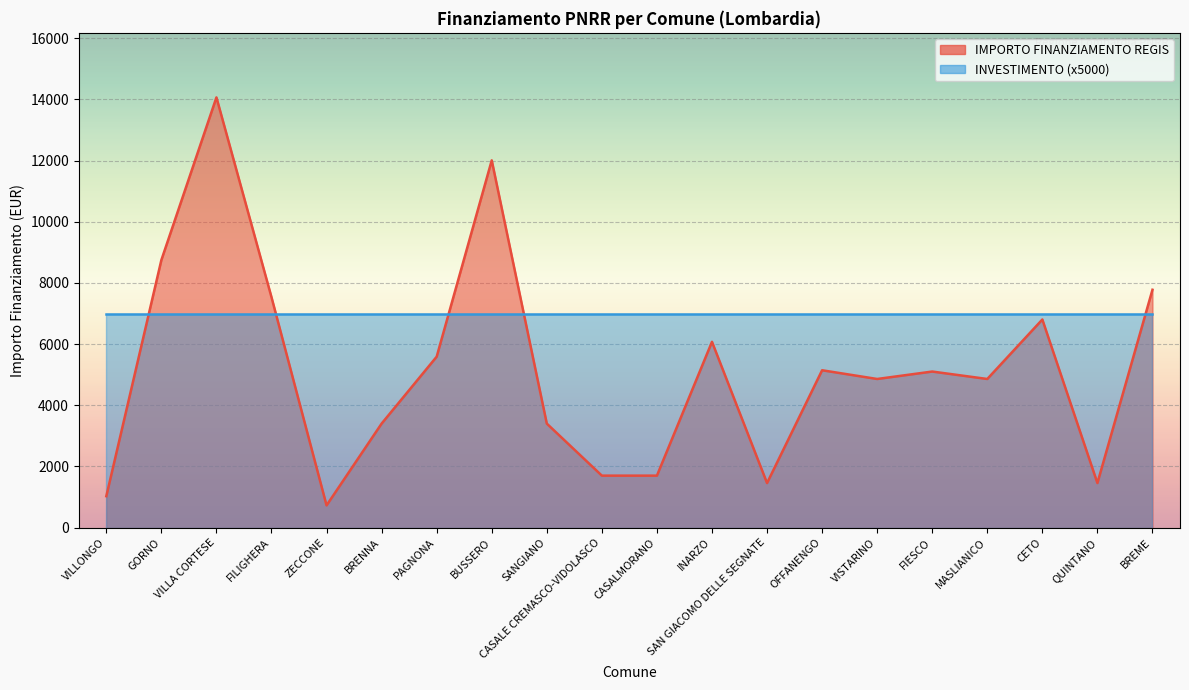

What is the difference between the maximum and minimum values?

13334